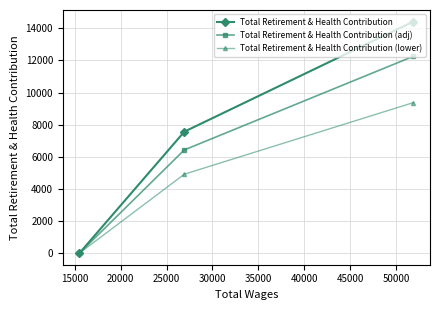

What is the maximum value shown in the chart?

14424.0